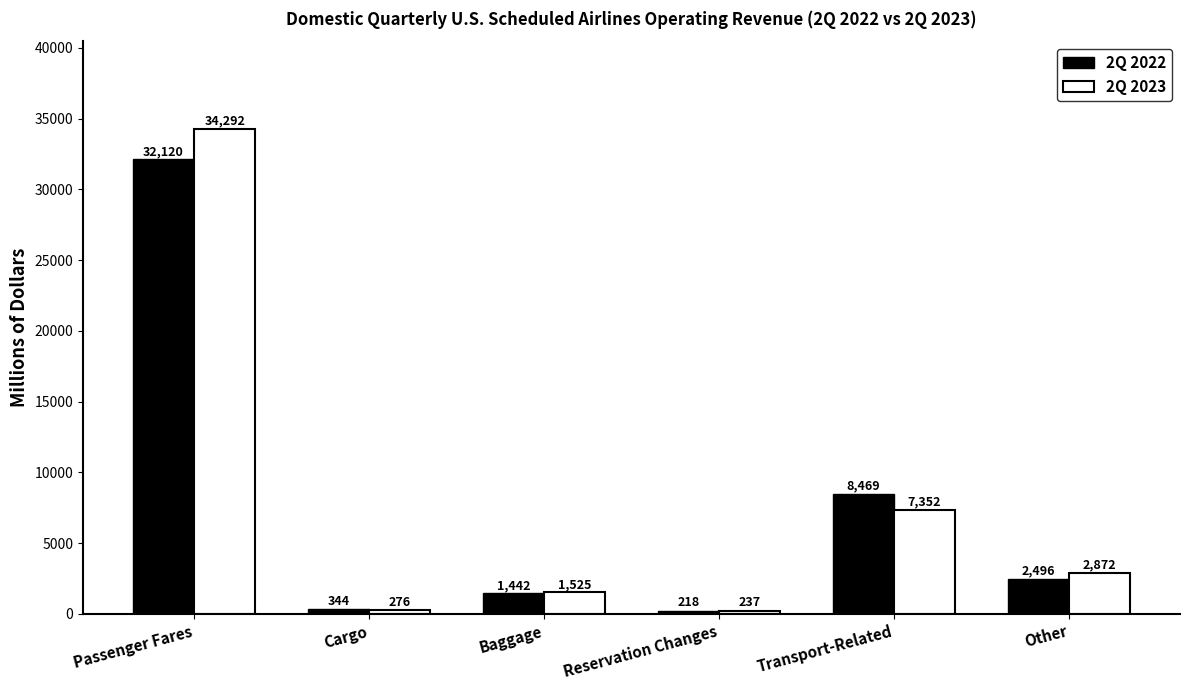

At Other, list the series in order from largest to smallest.

2Q 2023, 2Q 2022